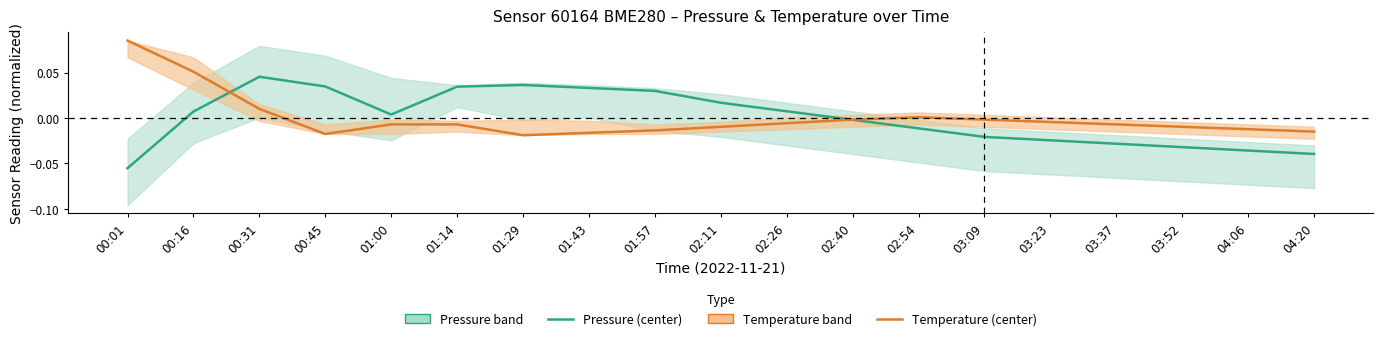

Rank the series at 03:37 from highest to lowest value.

temperature, pressure